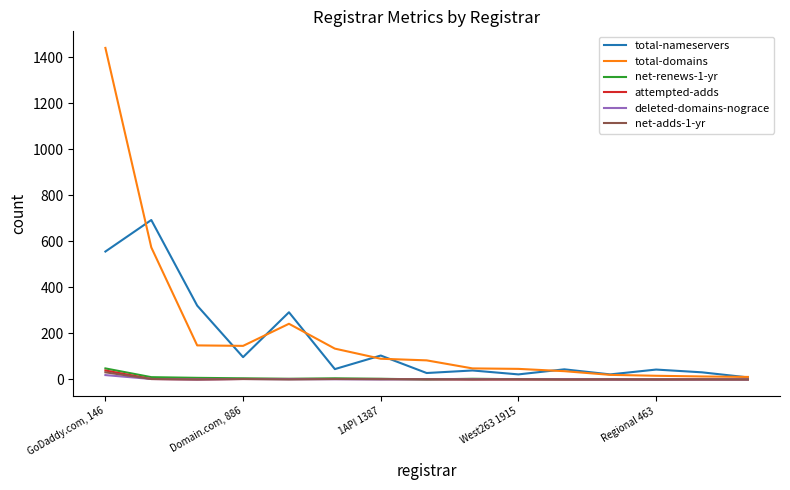

Which series has the widest spread of values?

total-domains